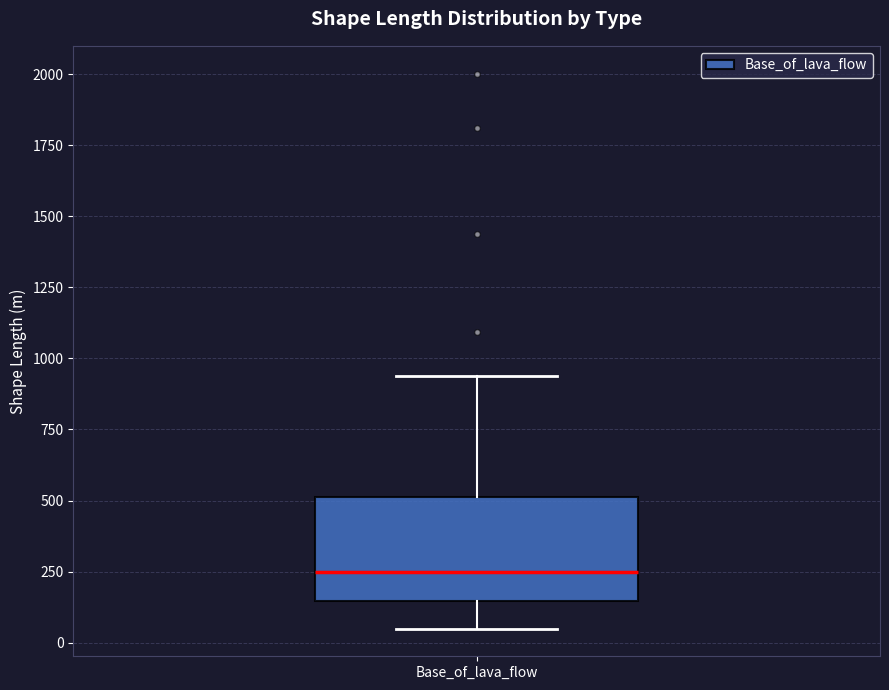

Read this box plot against the y-axis: the position of the median line, the range covered by the box, and the ends of both whiskers. The values are not printed on the chart, so give them approximately, as read against the axis.

median 250, box 150 to 500, whiskers 50 to 950